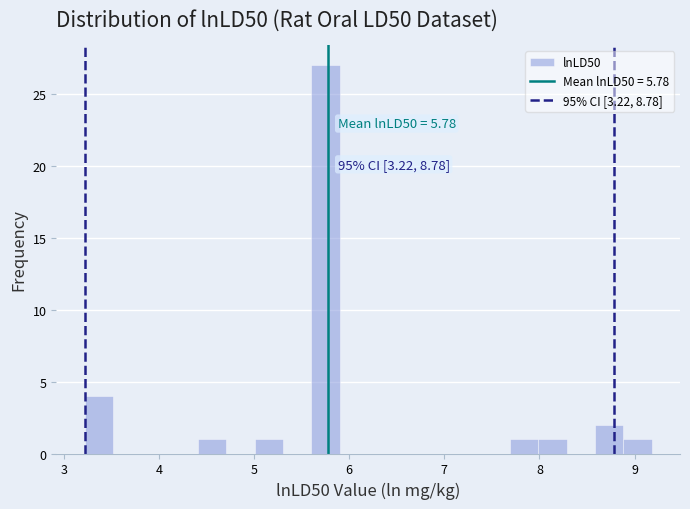

Read against the x-axis, roughly where is the centre of the tallest bar?

5.8